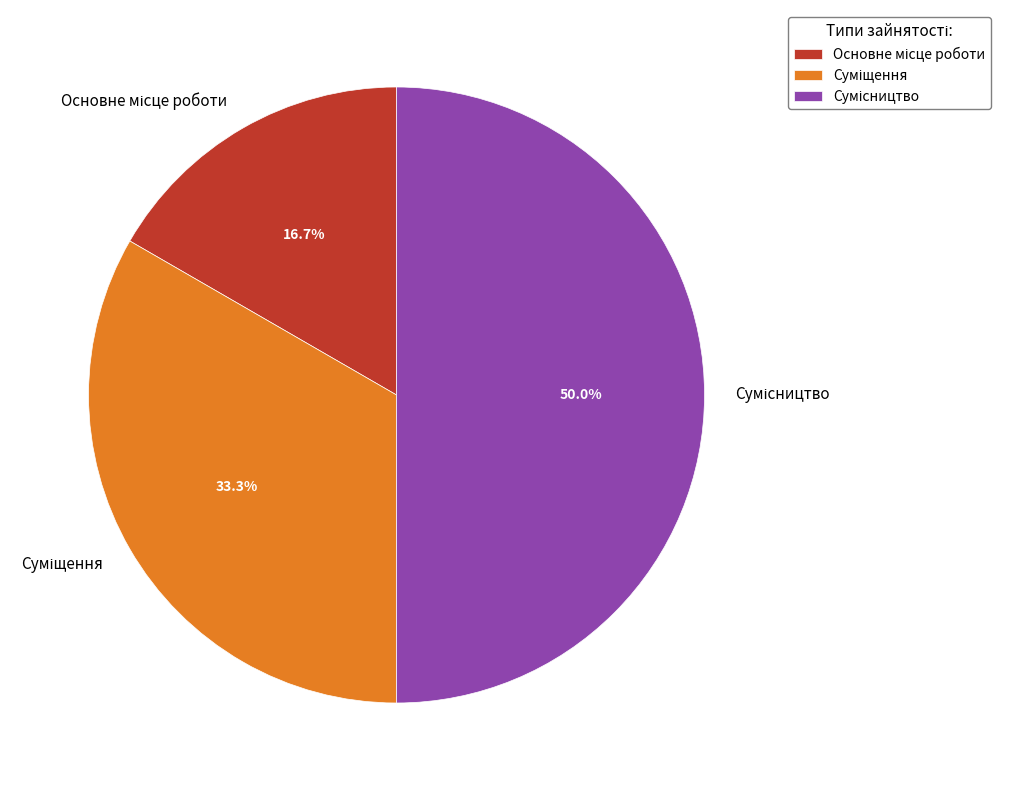

How many slices are in this pie chart?

3